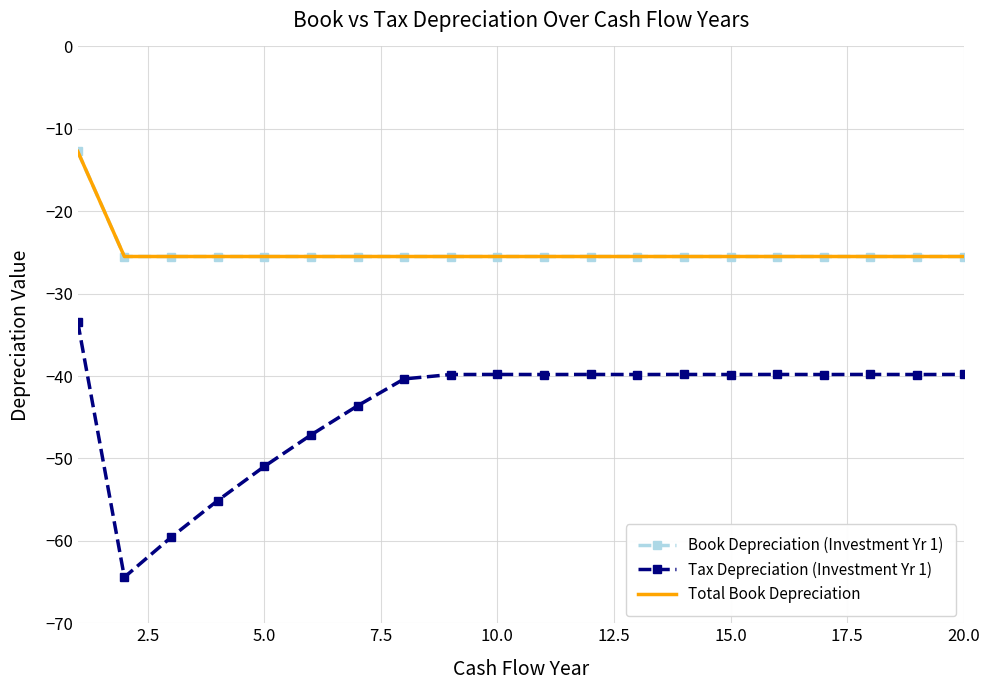

Reading left to right, what are all the values shown in this chart?

Book Depreciation (Investment Yr 1): -12.7	-25.5	-25.5	-25.5	-25.5	-25.5	-25.5	-25.5	-25.5	-25.5	-25.5	-25.5	-25.5	-25.5	-25.5	-25.5	-25.5	-25.5	-25.5	-25.5
Tax Depreciation (Investment Yr 1): -33.5	-64.4	-59.6	-55.1	-51.0	-47.2	-43.6	-40.3	-39.8	-39.8	-39.8	-39.8	-39.8	-39.8	-39.8	-39.8	-39.8	-39.8	-39.8	-39.8
Total Book Depreciation: -12.7	-25.5	-25.5	-25.5	-25.5	-25.5	-25.5	-25.5	-25.5	-25.5	-25.5	-25.5	-25.5	-25.5	-25.5	-25.5	-25.5	-25.5	-25.5	-25.5